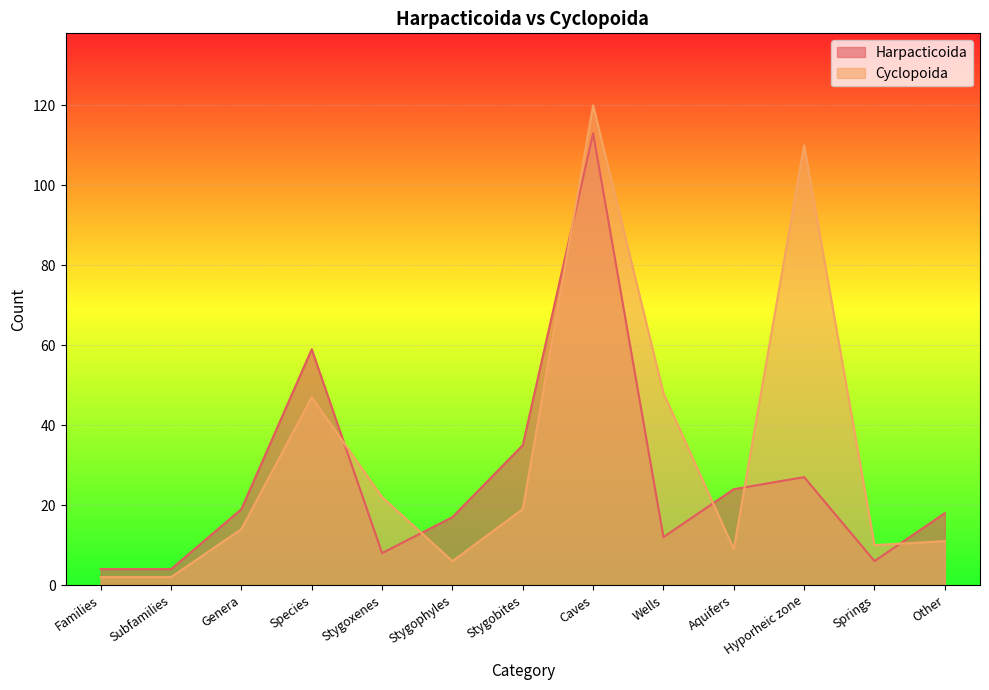

Between Hyporheic zone and Stygobites, which is larger?

Stygobites